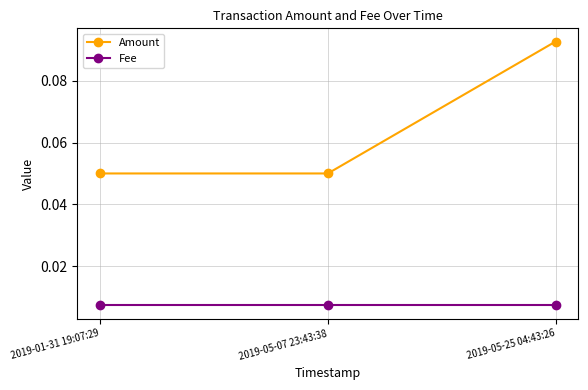

How many lines are shown in the chart?

2